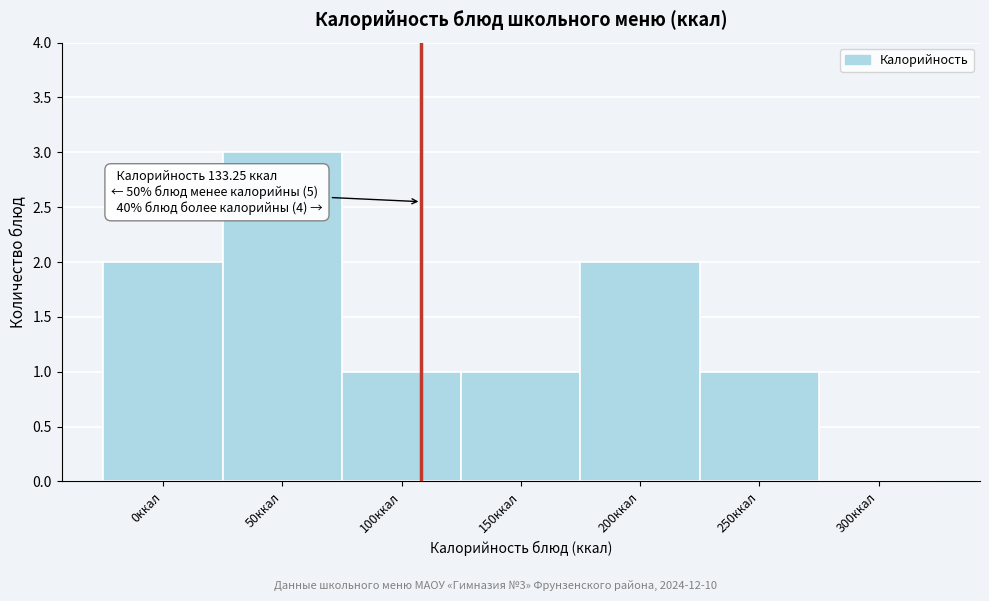

Reading left to right, extract all data points from this chart.

0ккал=2	50ккал=3	100ккал=1	150ккал=1	200ккал=2	250ккал=1	300ккал=0